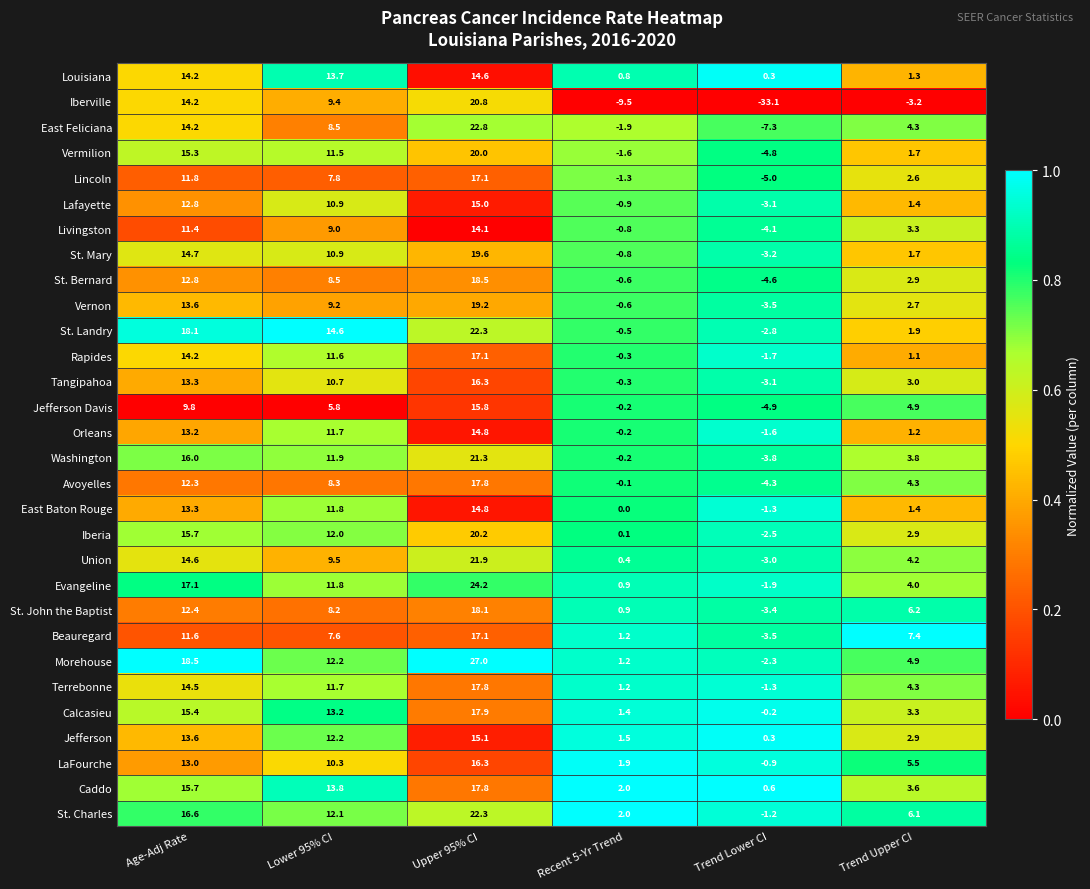

List the labels in order of Beauregard value, largest first.

Upper 95% CI, Age-Adj Rate, Lower 95% CI, Trend Upper CI, Recent 5-Yr Trend, Trend Lower CI